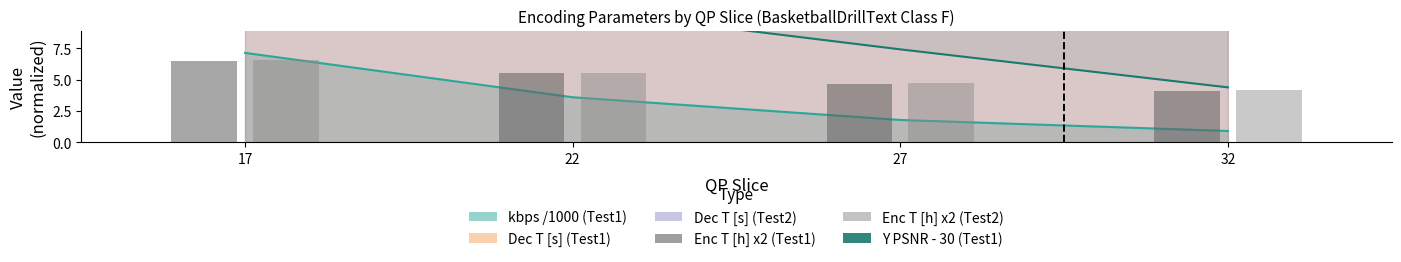

What is the value of the Y PSNR - 30 (Test1) bar at the 2nd from the left?

10.6